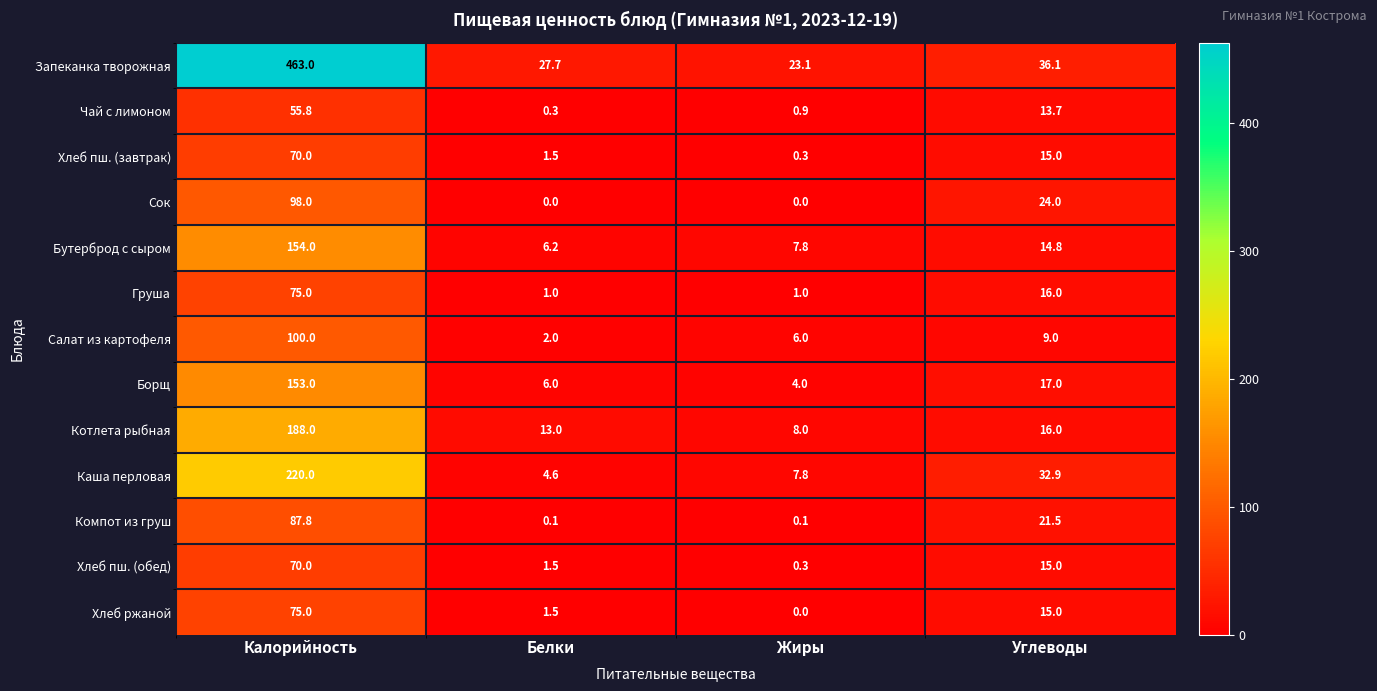

What is the difference between the maximum and minimum values in the Борщ series?

149.0